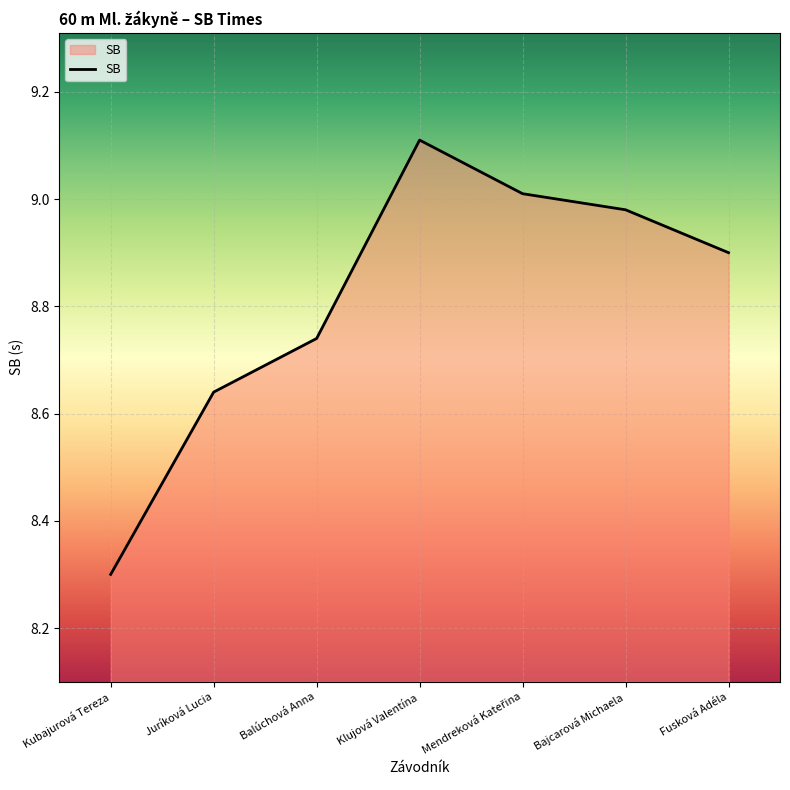

At which category does the data reach its first local peak?

Klujová Valentína